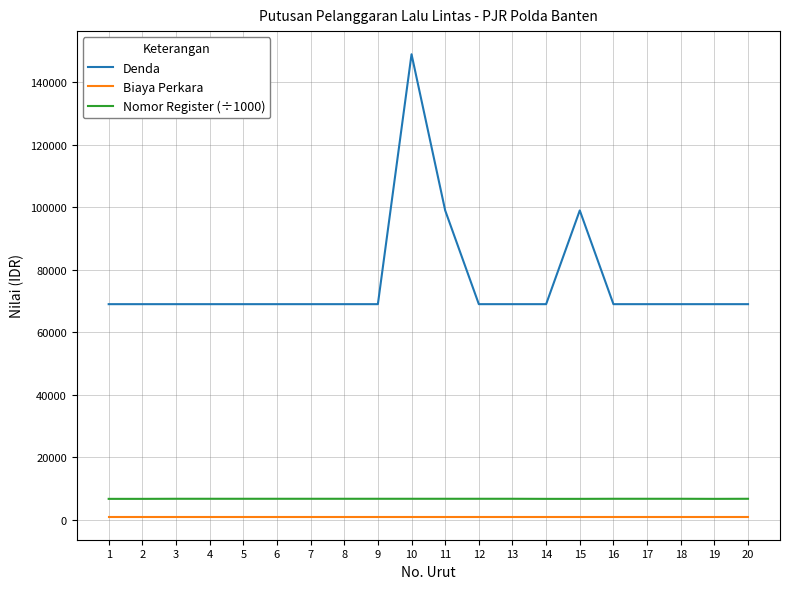

What is the sum of all Biaya Perkara values?

20000.0